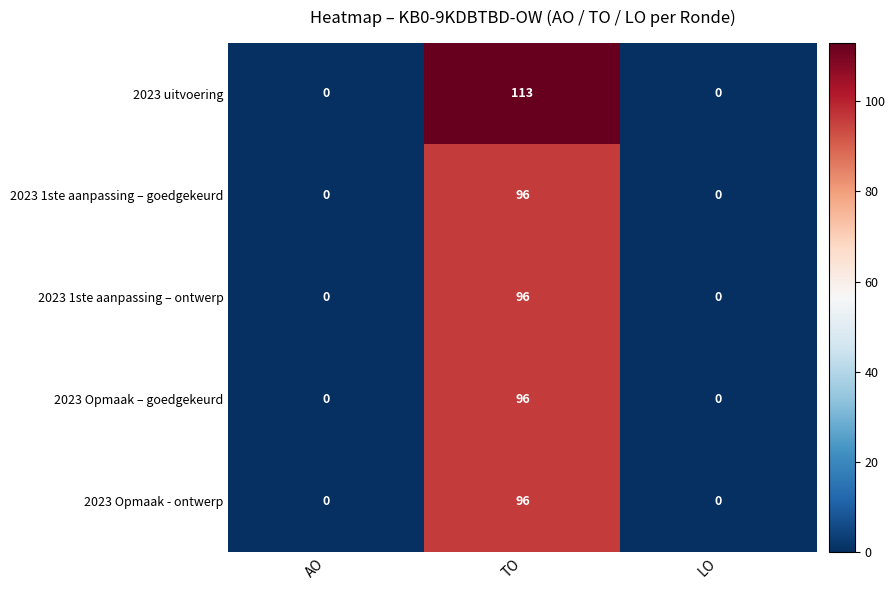

Which series has the largest range (max minus min)?

2023 uitvoering